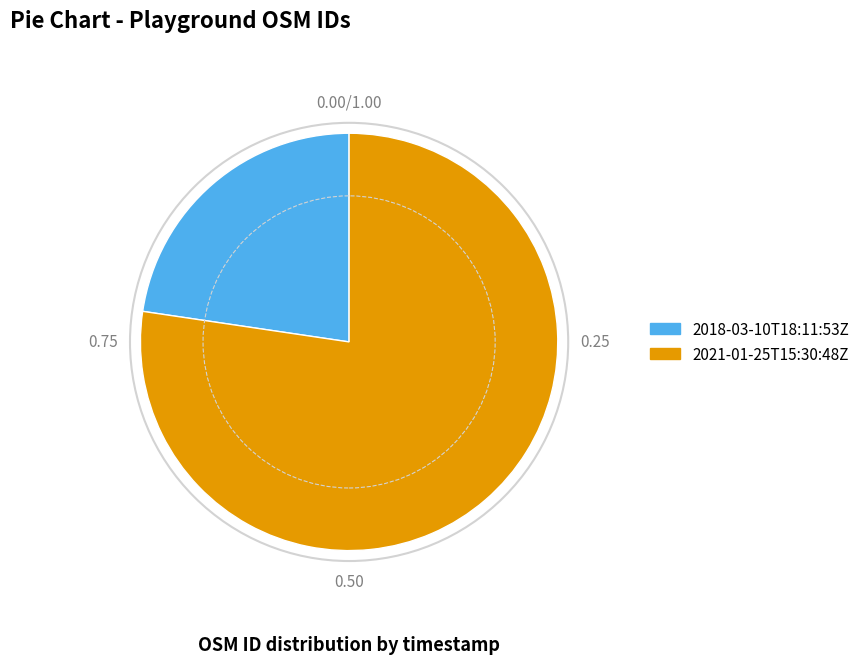

Do 2018-03-10T18:11:53Z and 2021-01-25T15:30:48Z together represent more than half of the pie?

Yes